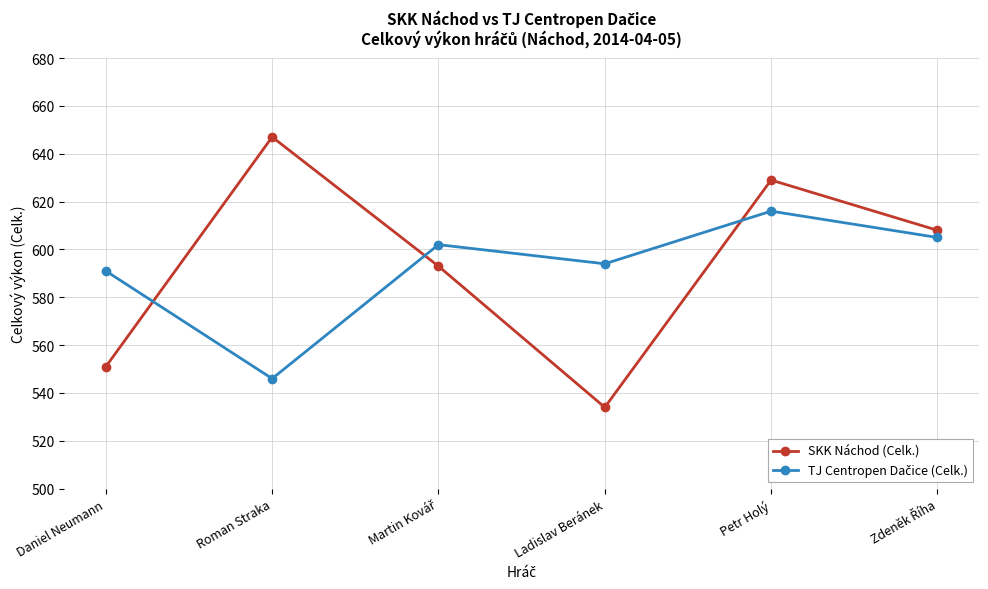

What is the label of the 5th point from the left?

Petr Holý